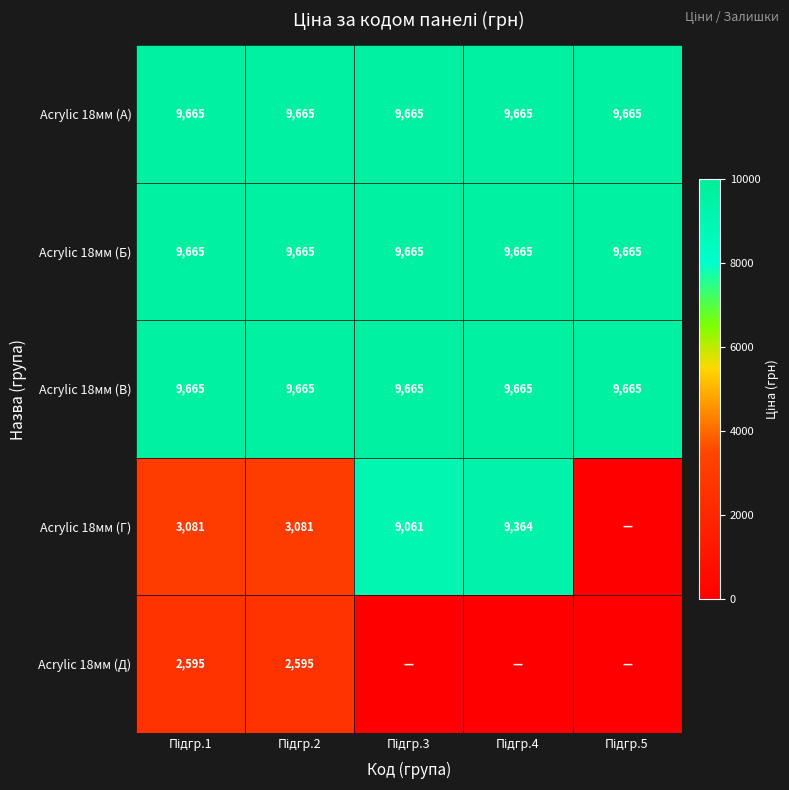

At how many categories does at least one series exceed 675?

5